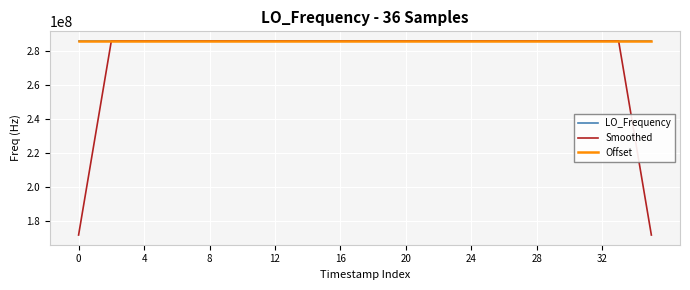

What is the greatest value displayed?

286047003.8